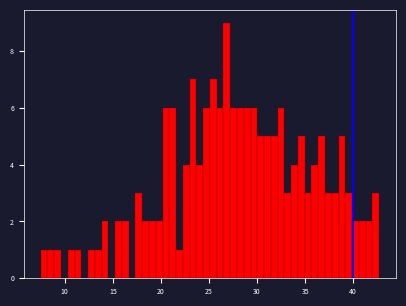

Read against the x-axis, roughly where is the centre of the tallest bar?

27.0